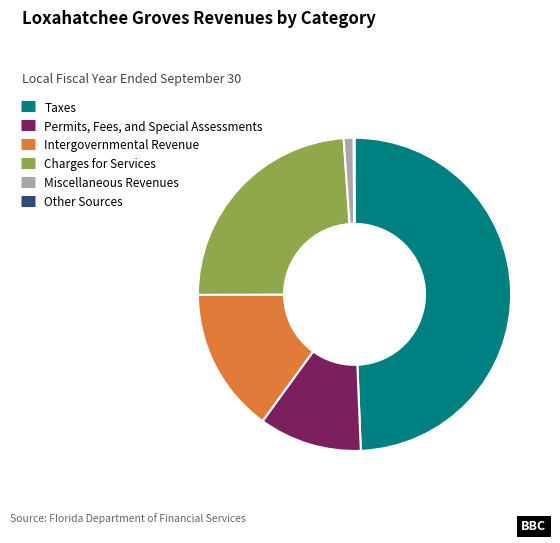

Combined, do Charges for Services and Taxes account for over 50%?

Yes